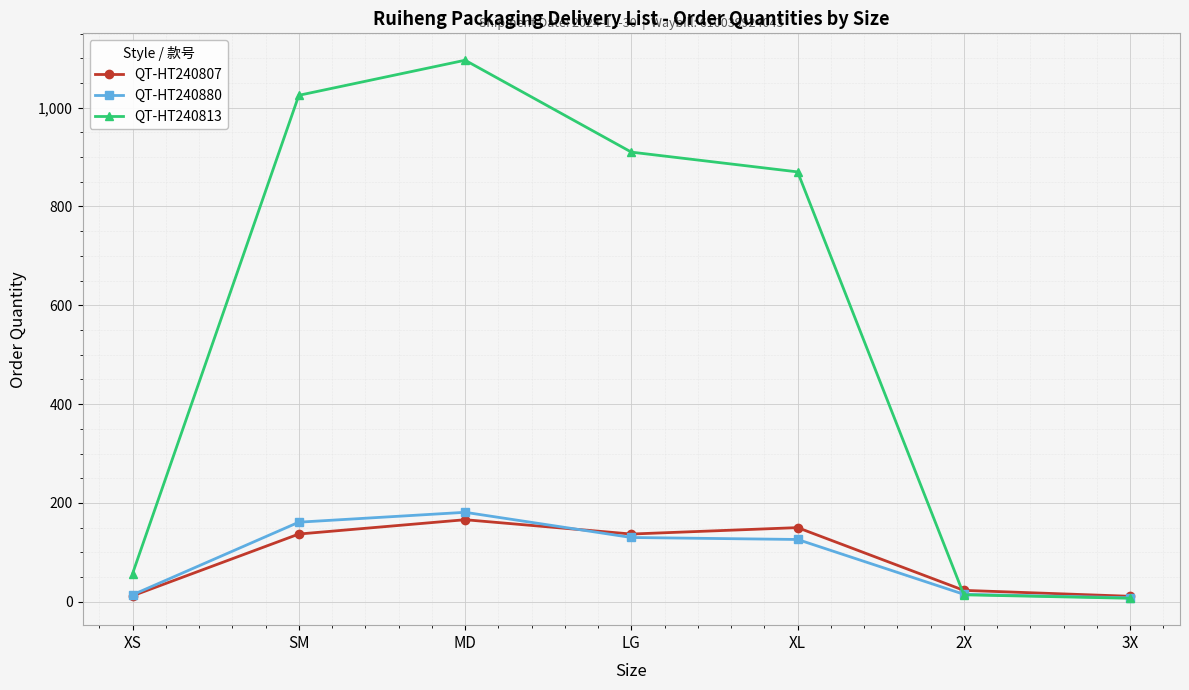

The value of QT-HT240807 at MD is 110. True or false?

False